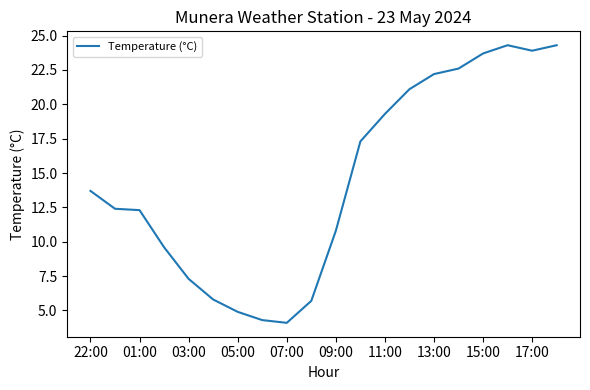

What is the minimum value shown in the chart?

4.1